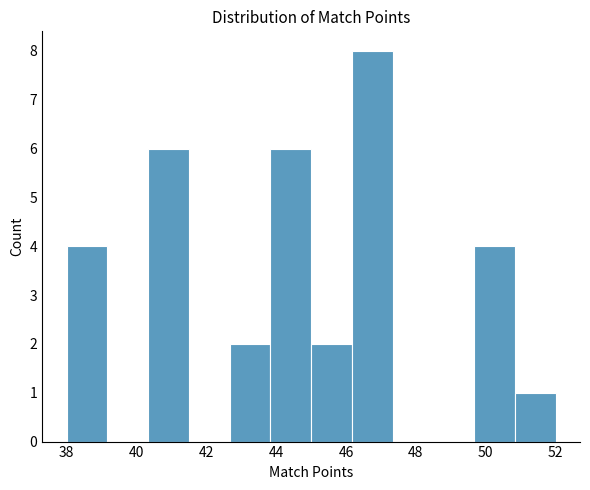

What is the height of the bar covering 40.4 to 41.6 on the x-axis? Neither the bar edges nor the heights are printed on the chart, so give them approximately, as read against the axes.

6